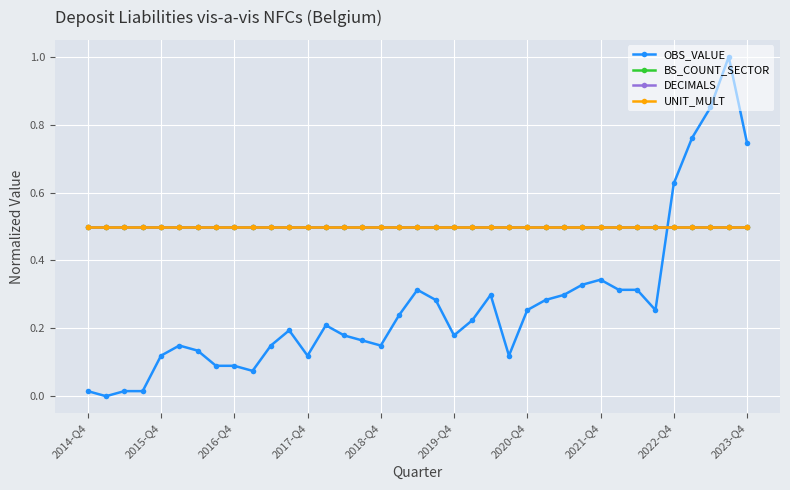

Between which two adjacent categories do OBS_VALUE and BS_COUNT_SECTOR first intersect?

31 and 32